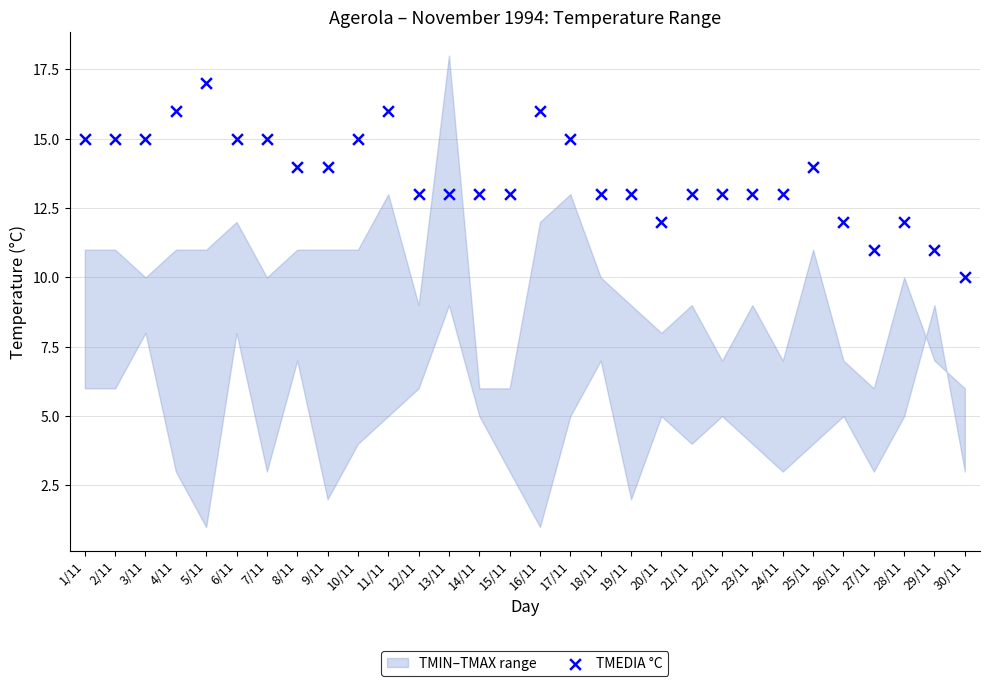

What is the range of Y values (max minus min)?

7